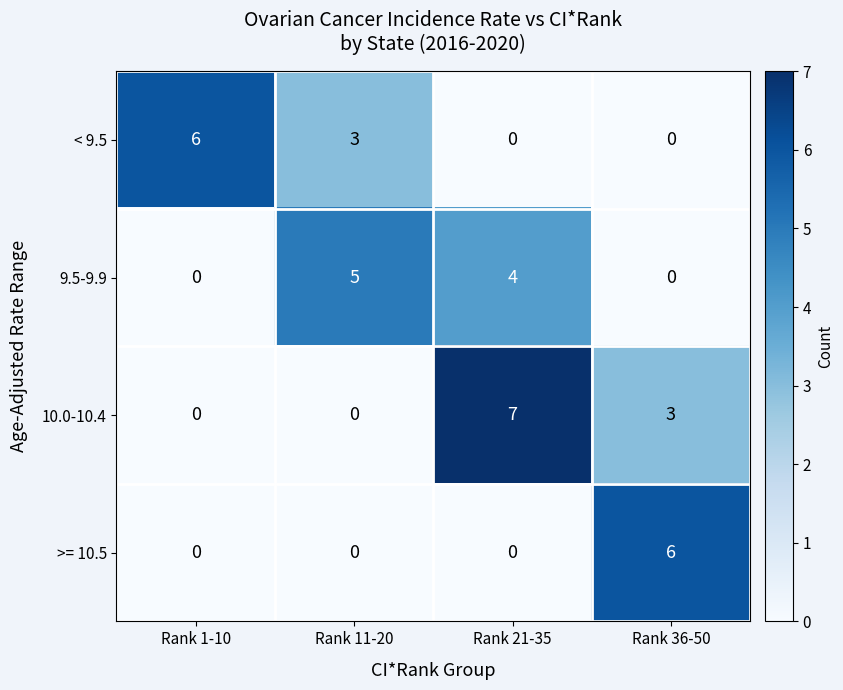

Which series has the largest total across all categories?

10.0-10.4